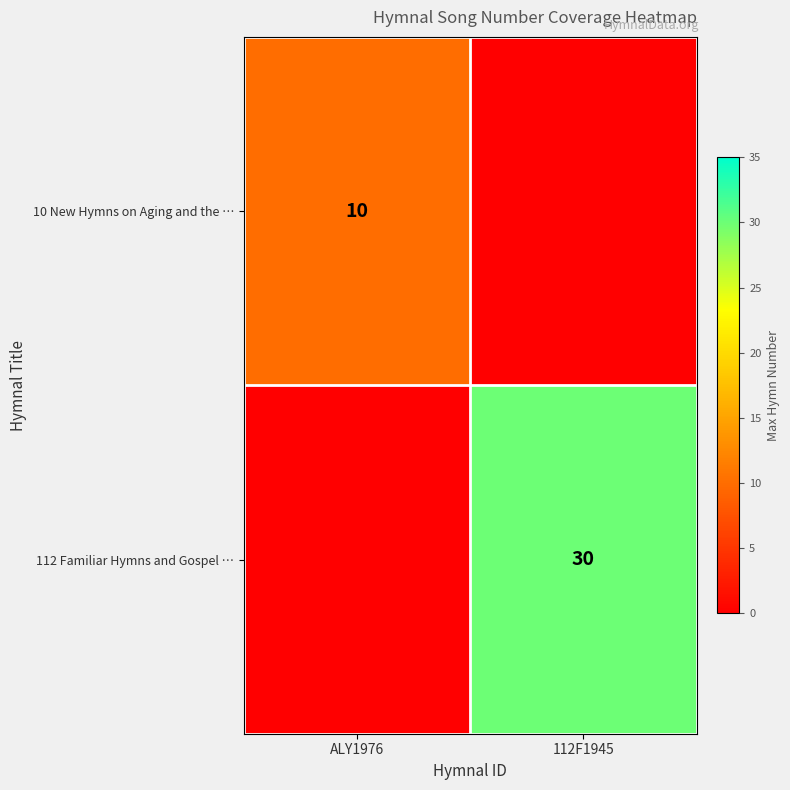

The 112 Familiar Hymns and Gospel … series shows 30 at 112F1945. True or false?

True